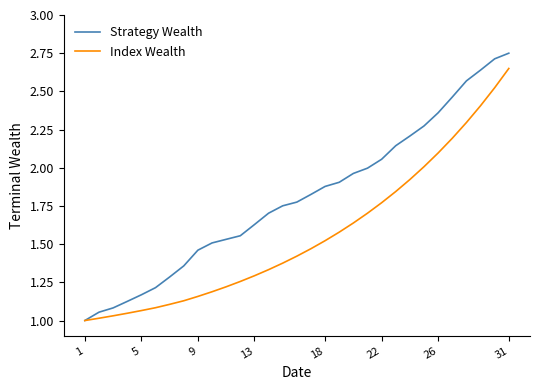

Which series has the largest total across all categories?

Strategy Wealth